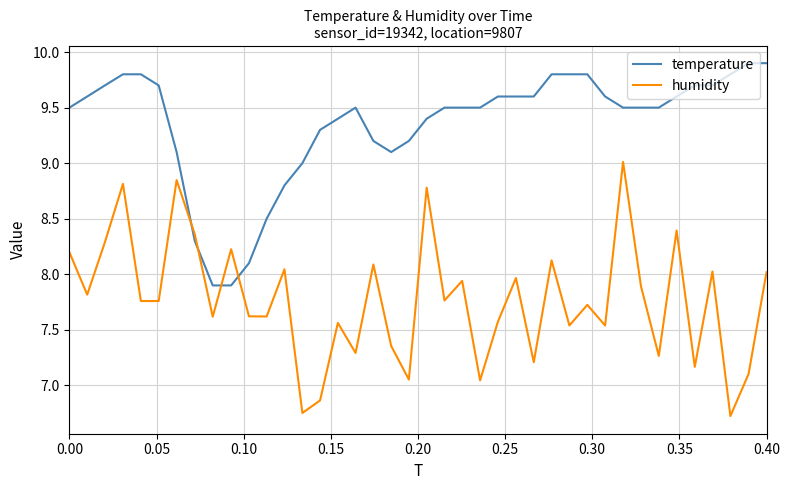

True or false: humidity has more than 0 points higher than both neighbors.

True